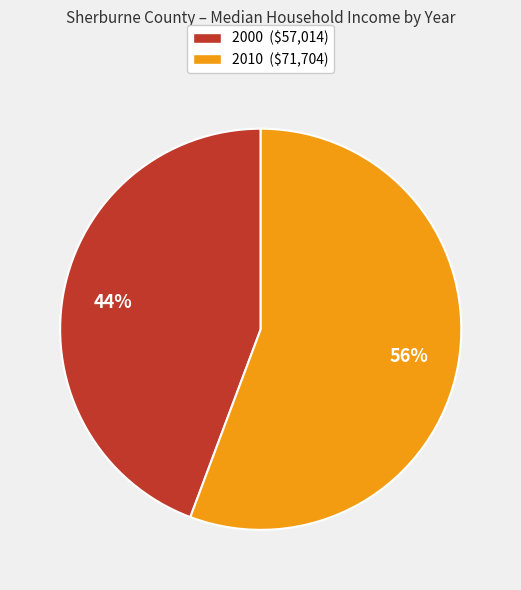

Rank the categories by value from lowest to highest.

2000, 2010